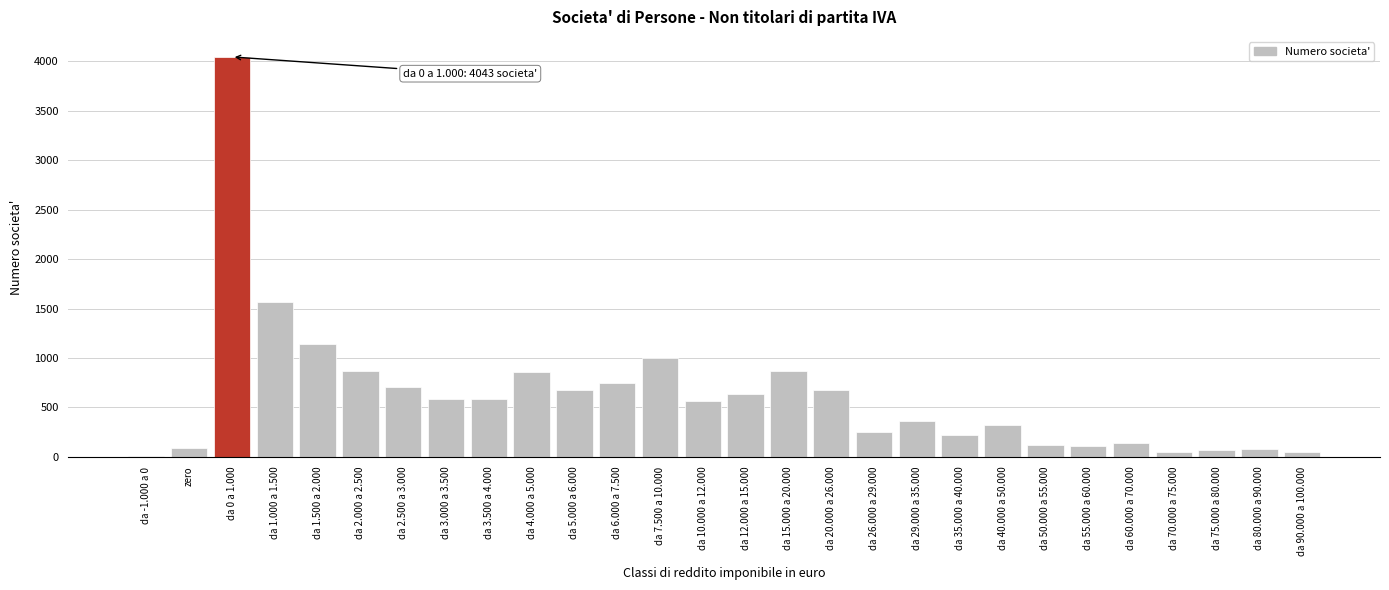

Which has a higher value, da 10.000 a 12.000 or da 0 a 1.000?

da 0 a 1.000